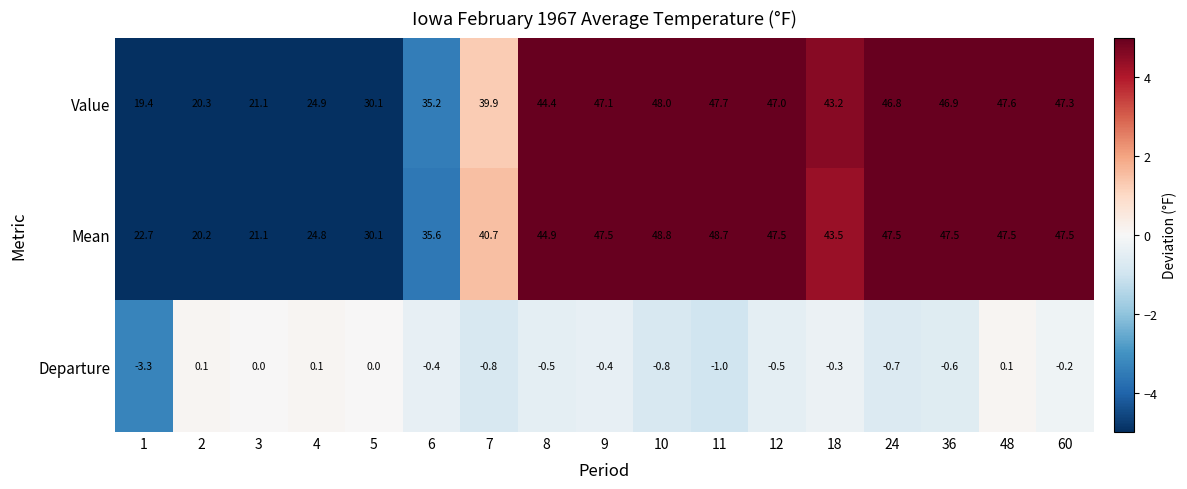

How many data points in Value are less than 44?

8